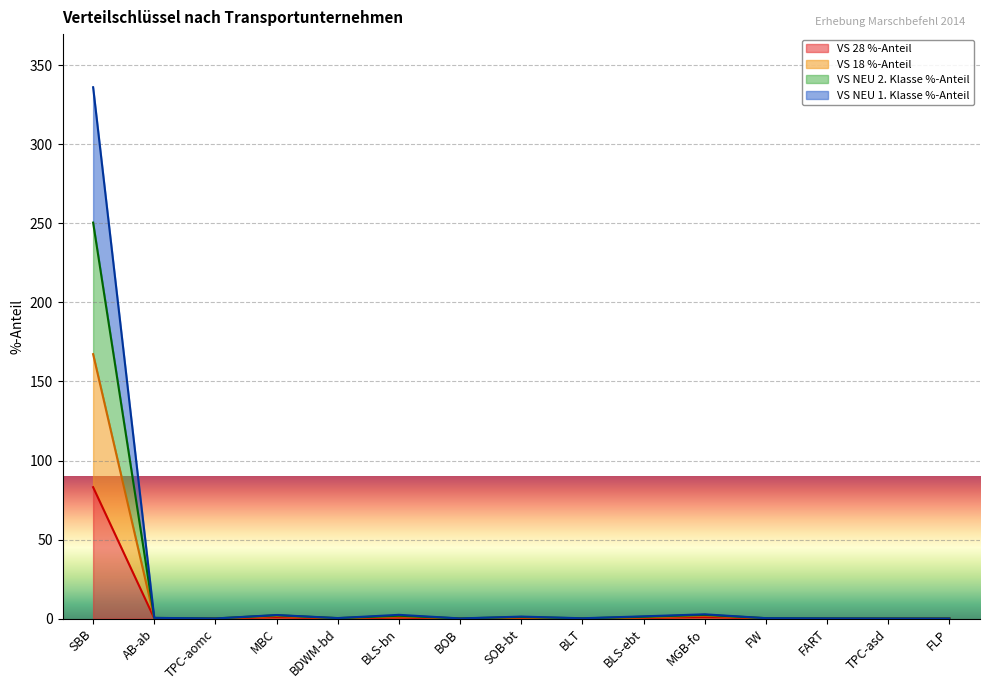

Is it true that VS NEU 1. Klasse %-Anteil equals 1.5 at SOB-bt?

False